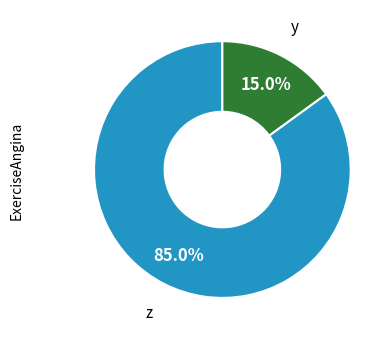

Does any single category account for the majority?

Yes